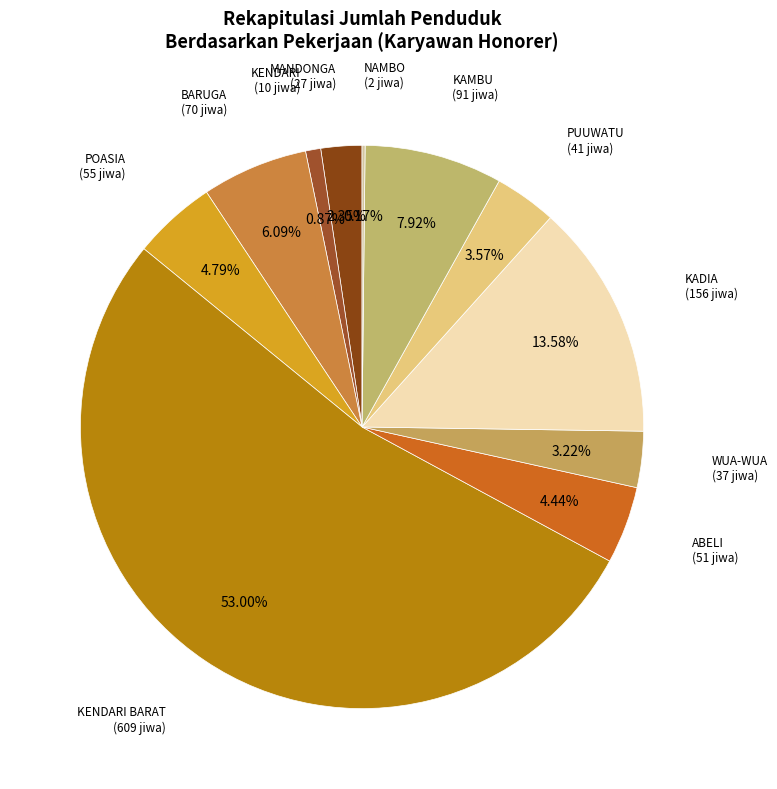

Which category accounts for the majority?

KENDARI BARAT